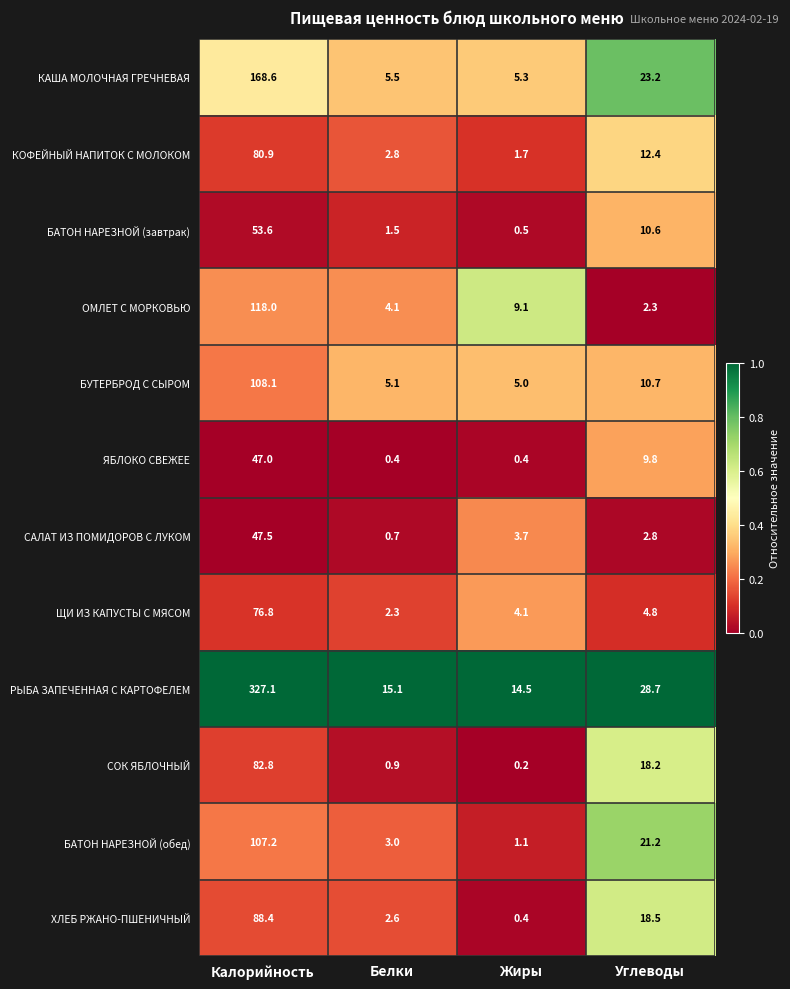

How many categories are shown in the chart?

4